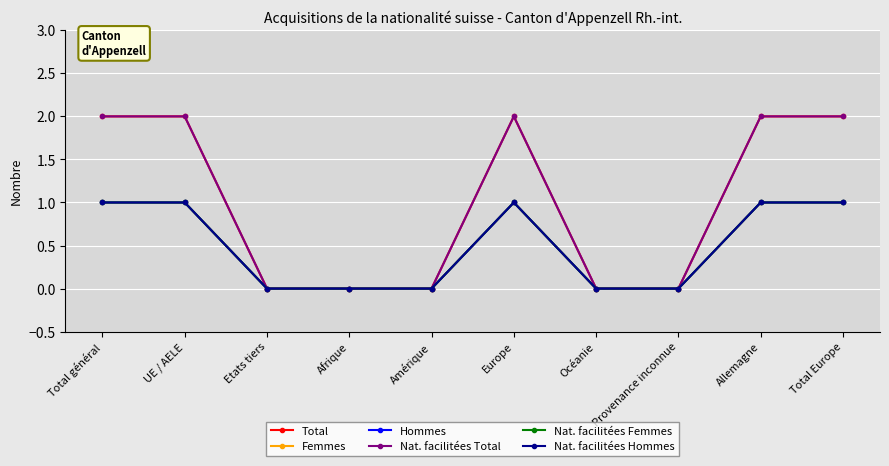

True or false: Nat. facilitées Total and Nat. facilitées Hommes cross at least once.

False